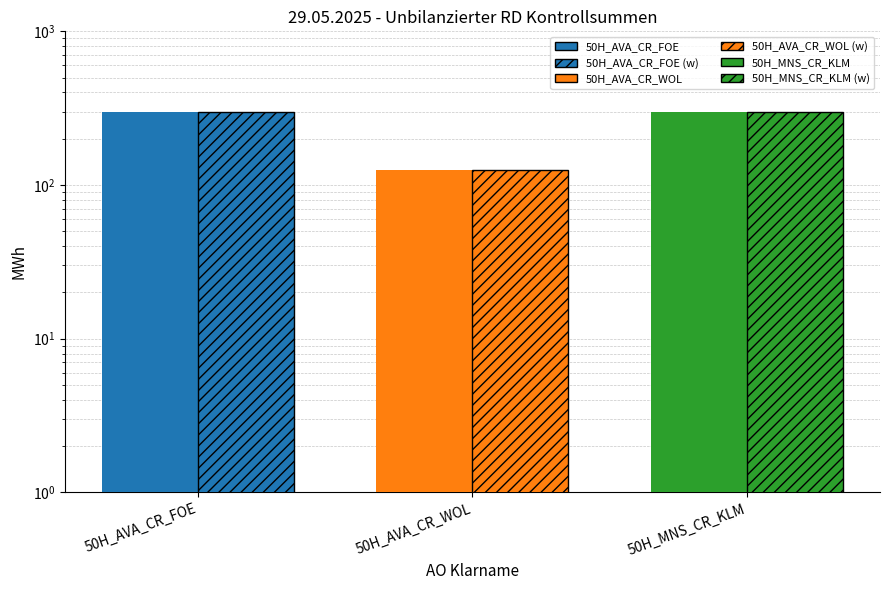

Is the value of Hatched at 50H_AVA_CR_WOL greater than the value of Solid at 50H_AVA_CR_FOE?

No